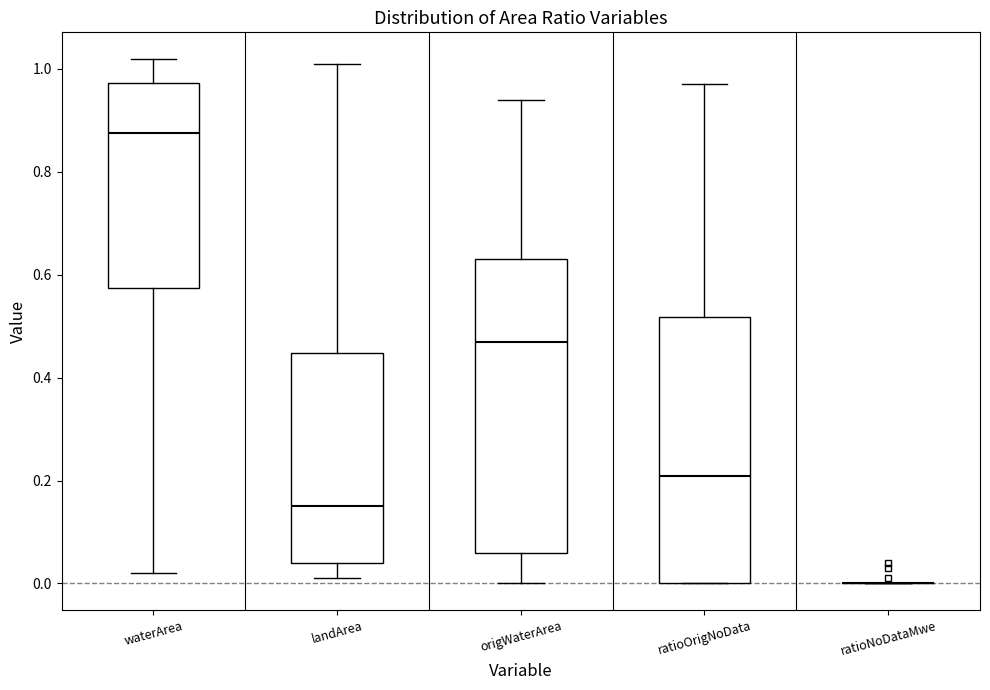

Where does the median line of the box for waterArea sit on the y-axis? The values are not printed on the chart, so give them approximately, as read against the axis.

0.88